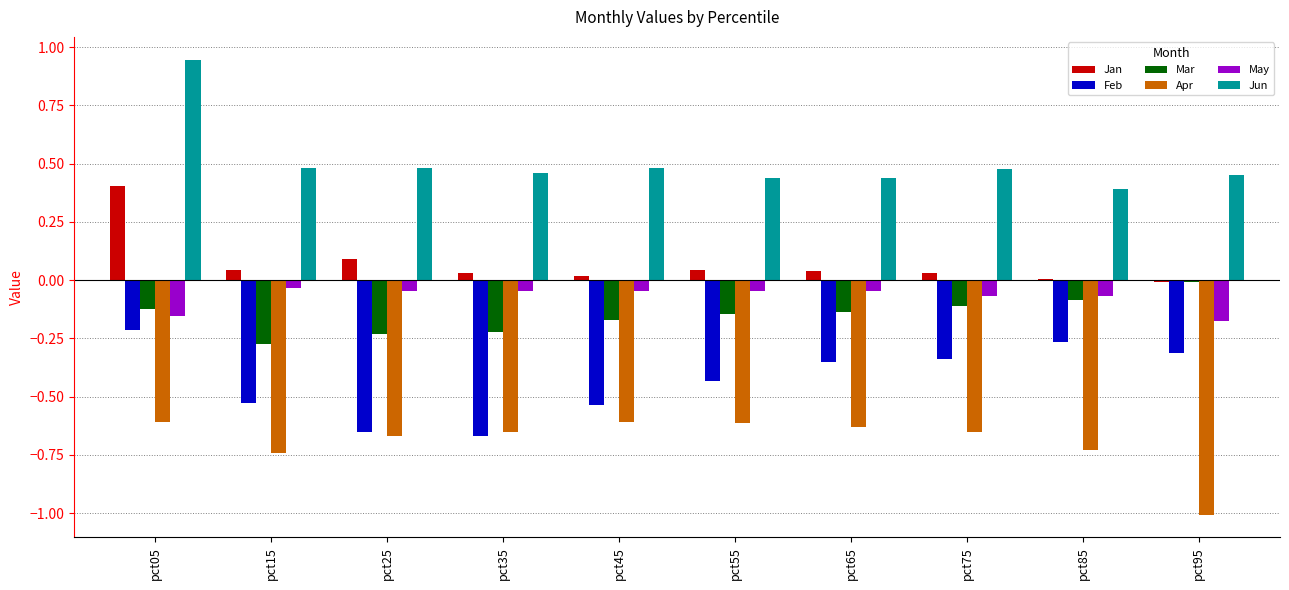

At which category is the sum across all series the highest?

pct05